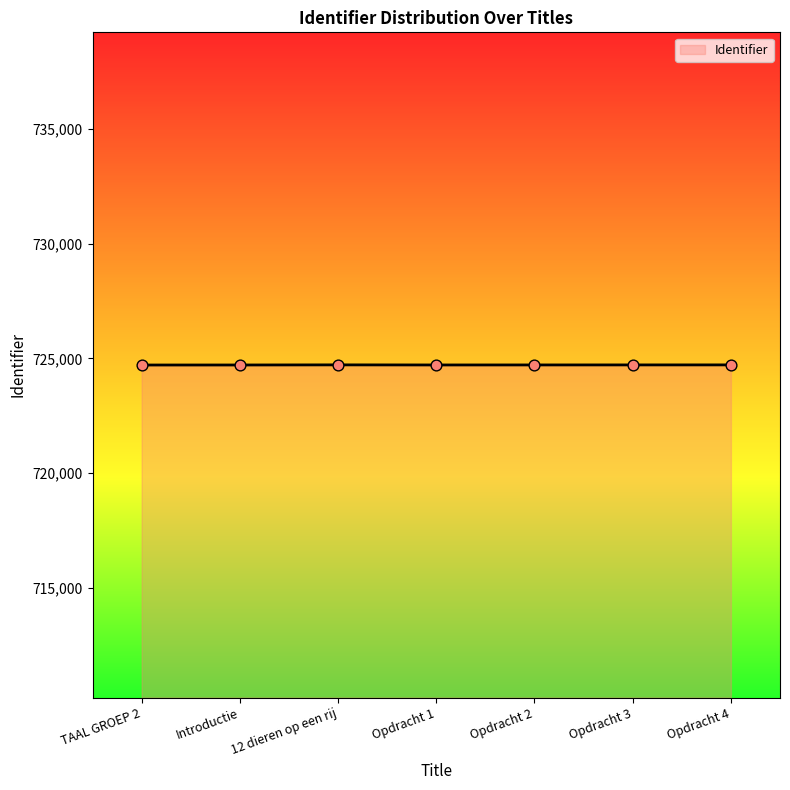

Does the chart have visible grid lines?

No